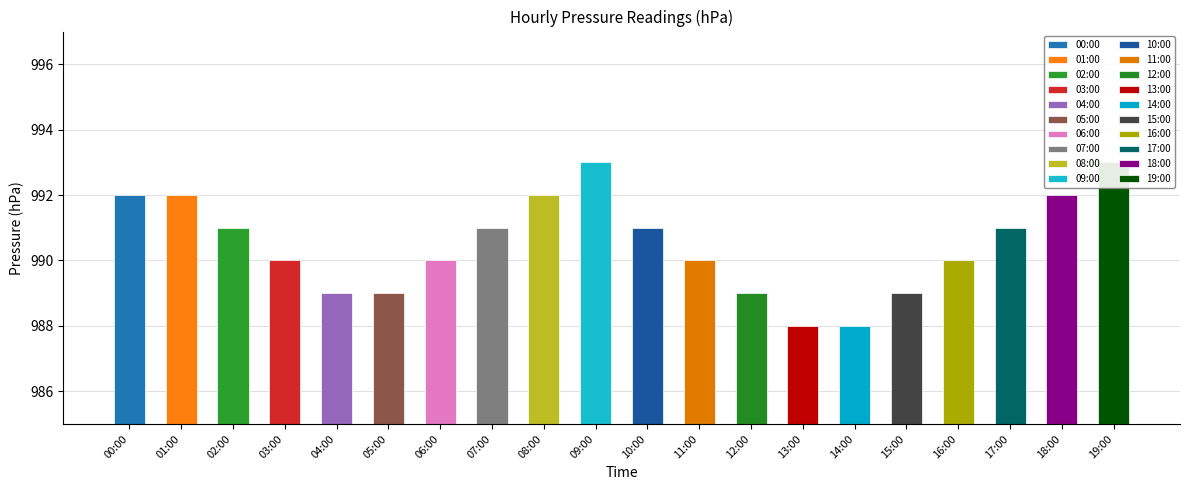

What is the difference between the second highest and second lowest values?

5